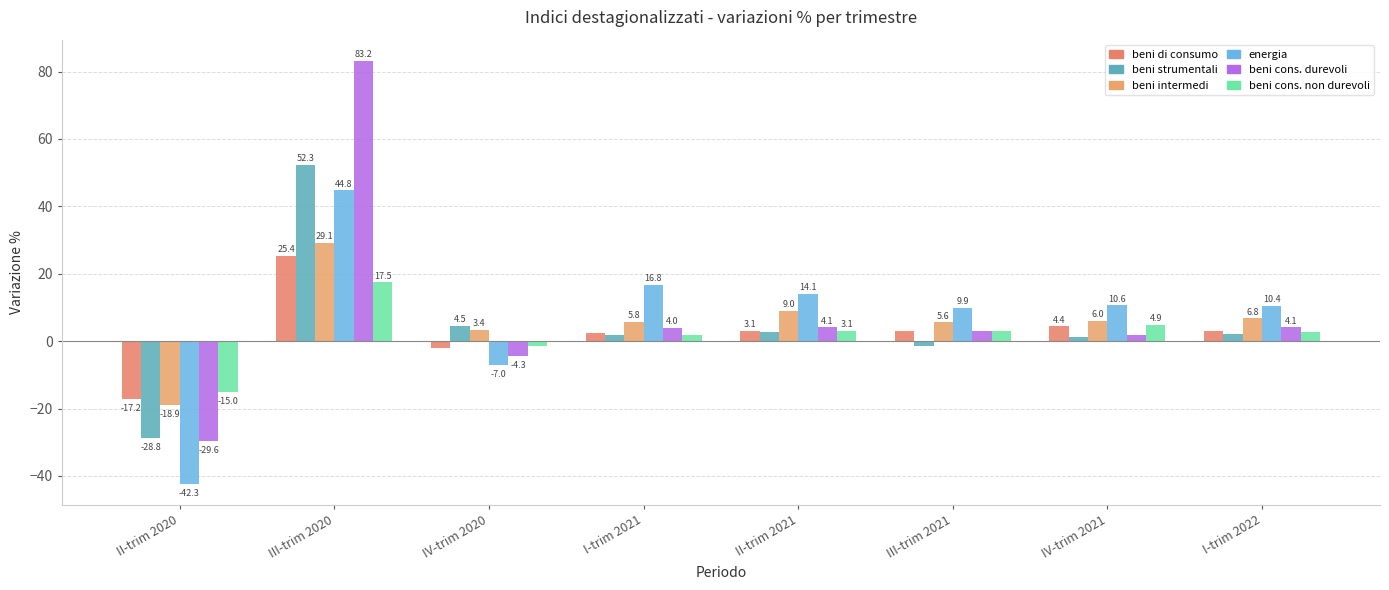

What position from the right is III-trim 2021?

3